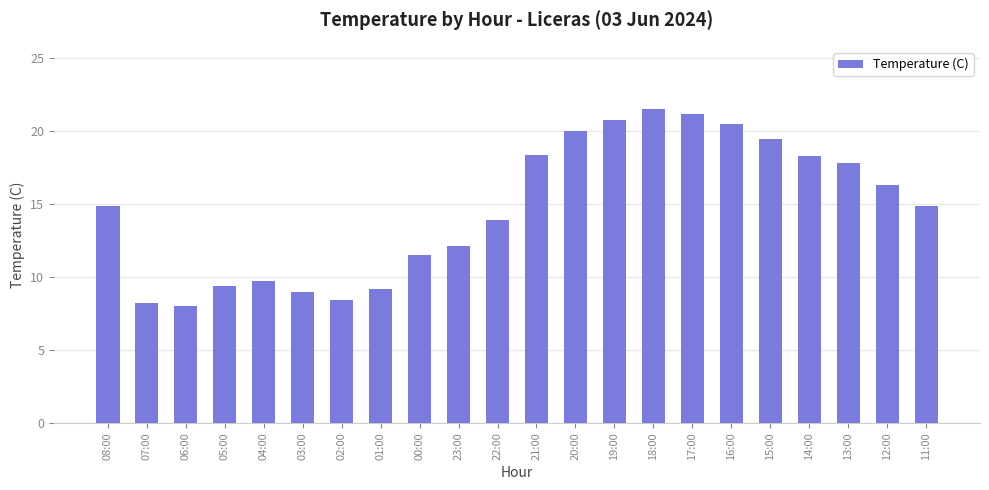

How many data points does each series have?

22